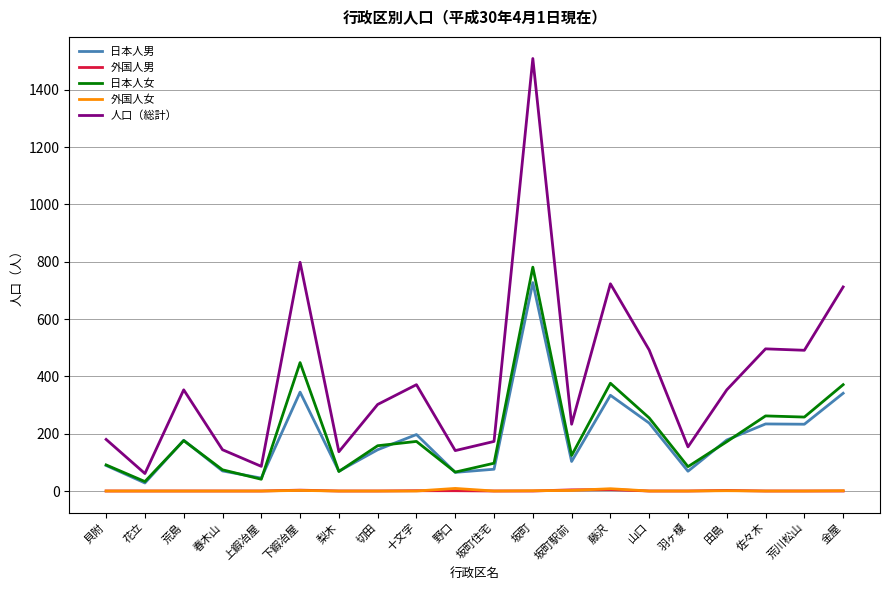

The value of 外国人男 at 坂町住宅 is 0. True or false?

True